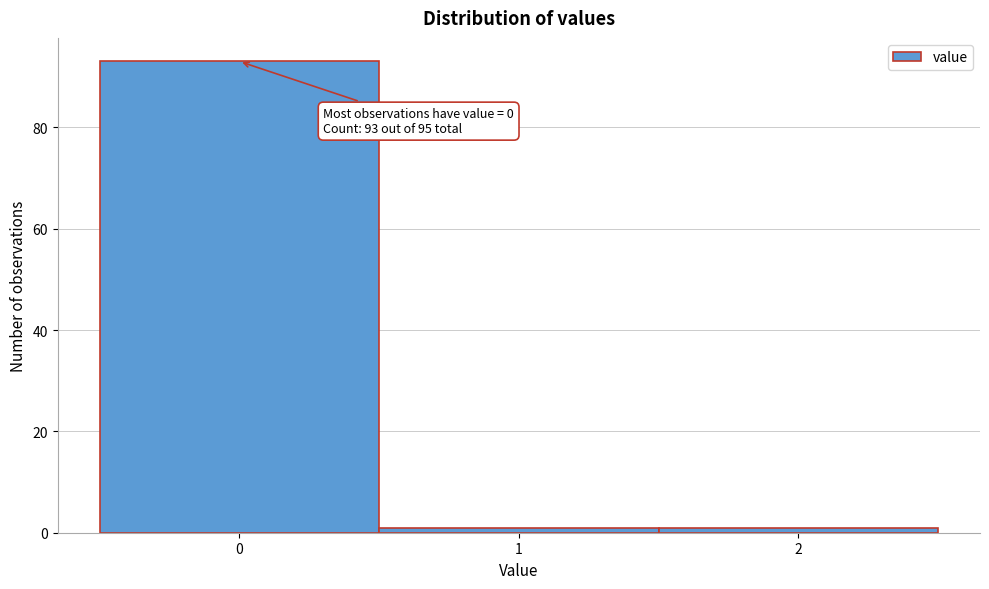

Over which range of the x-axis is the bar tallest?

-0.5 to 0.5